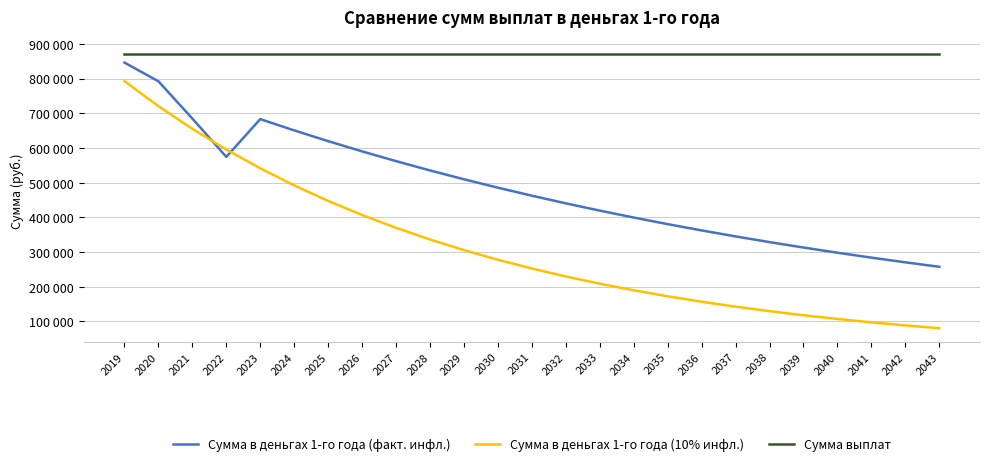

Does the chart display data point markers on the line(s)?

No